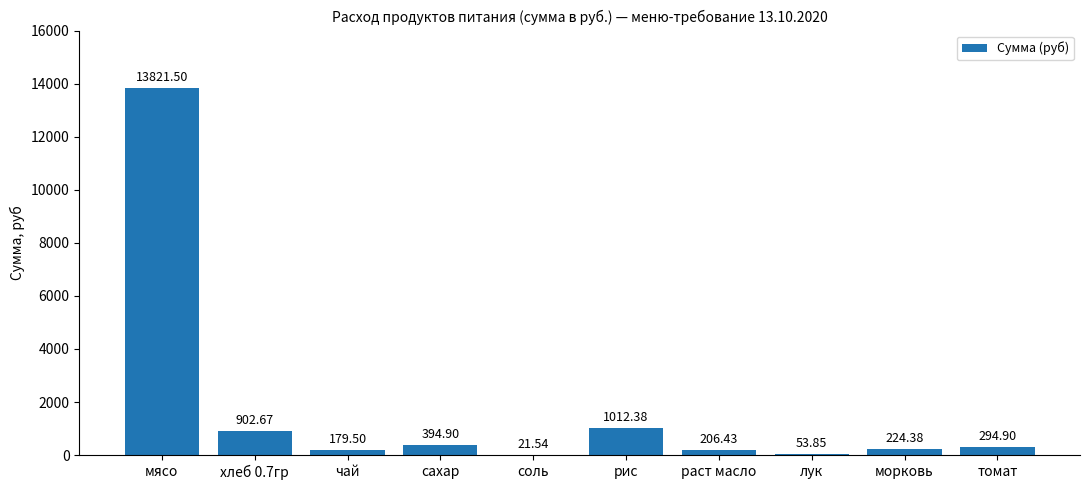

The value at мясо is 4691.9. True or false?

False